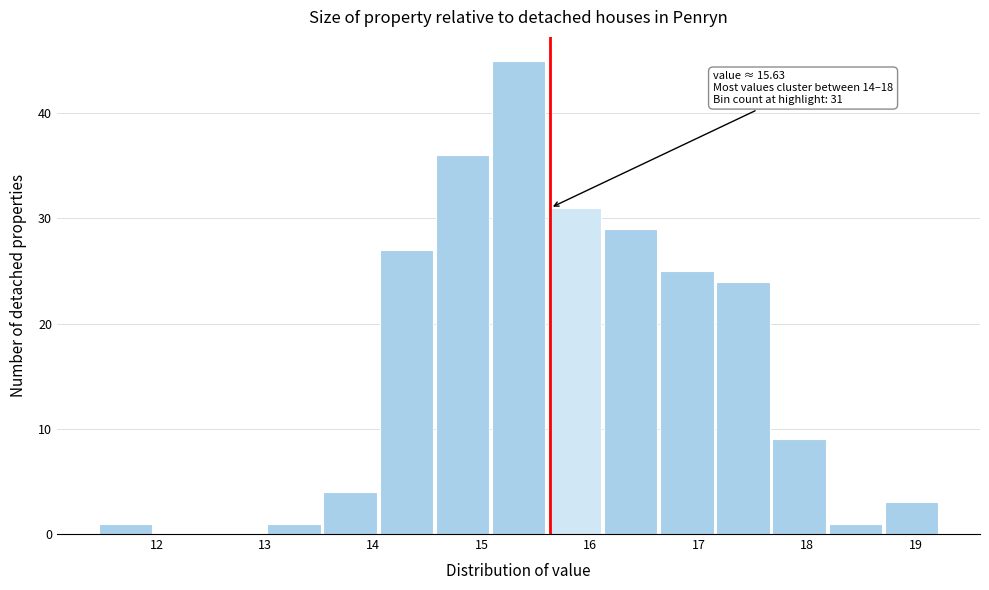

Which range on the x-axis has the tallest bar?

15.1 to 15.6